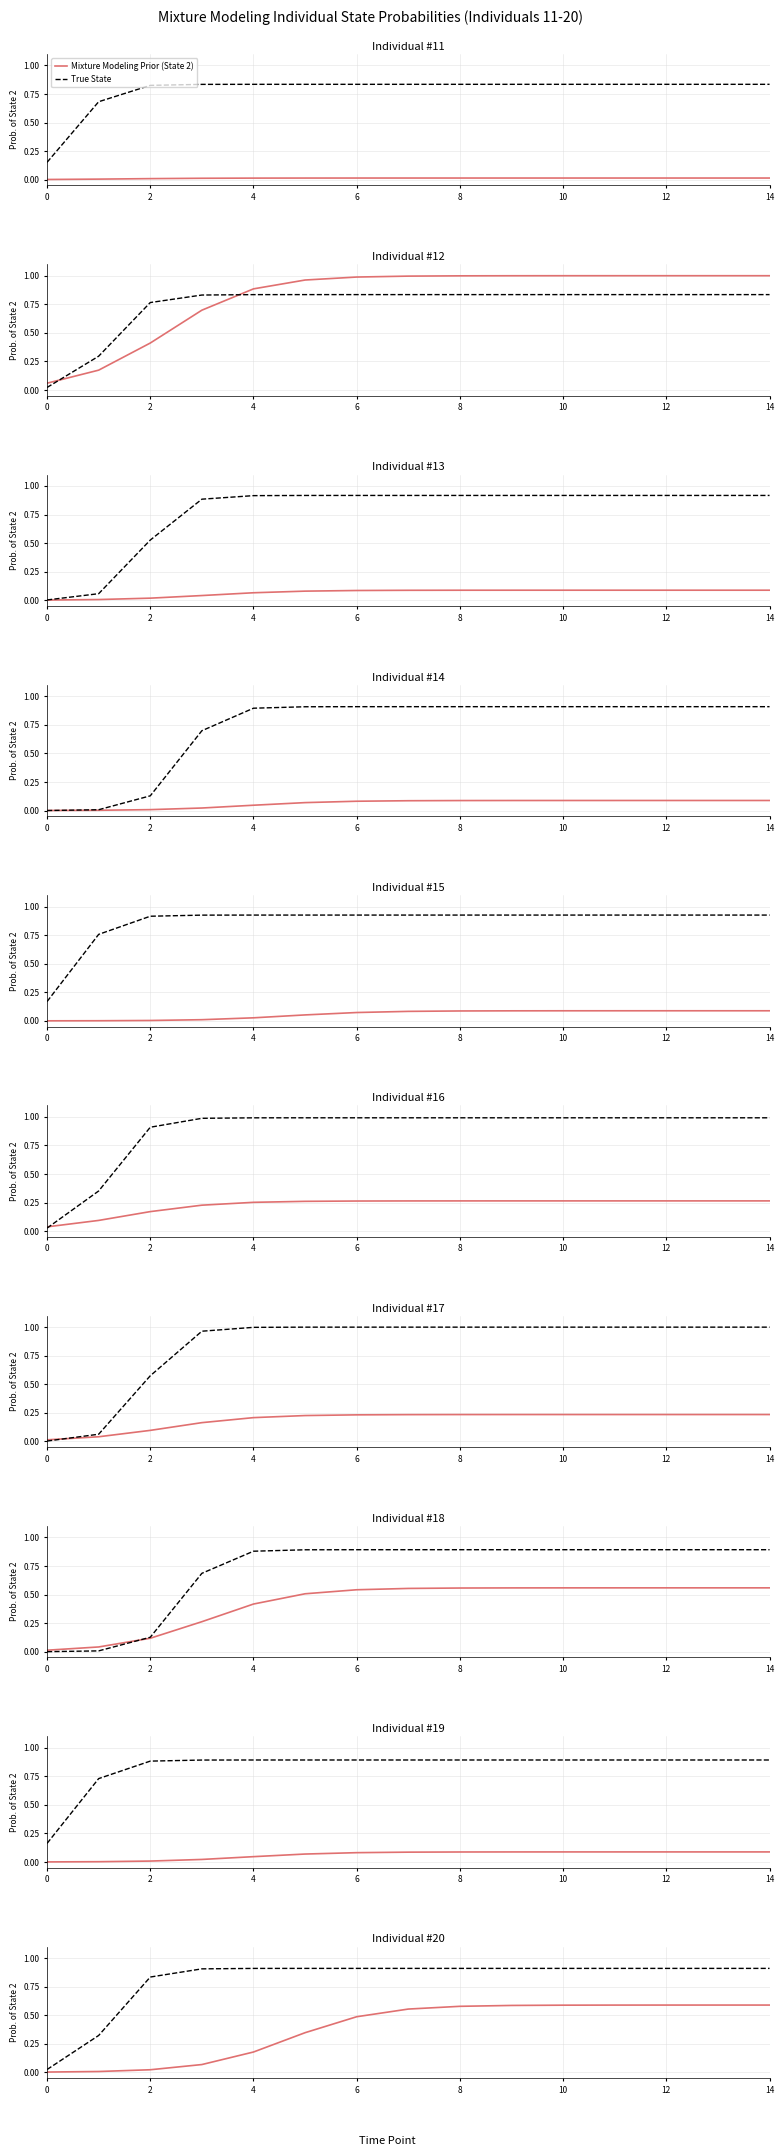

What are all the series names shown in the legend?

Mixture Modeling Prior (State 2), True State